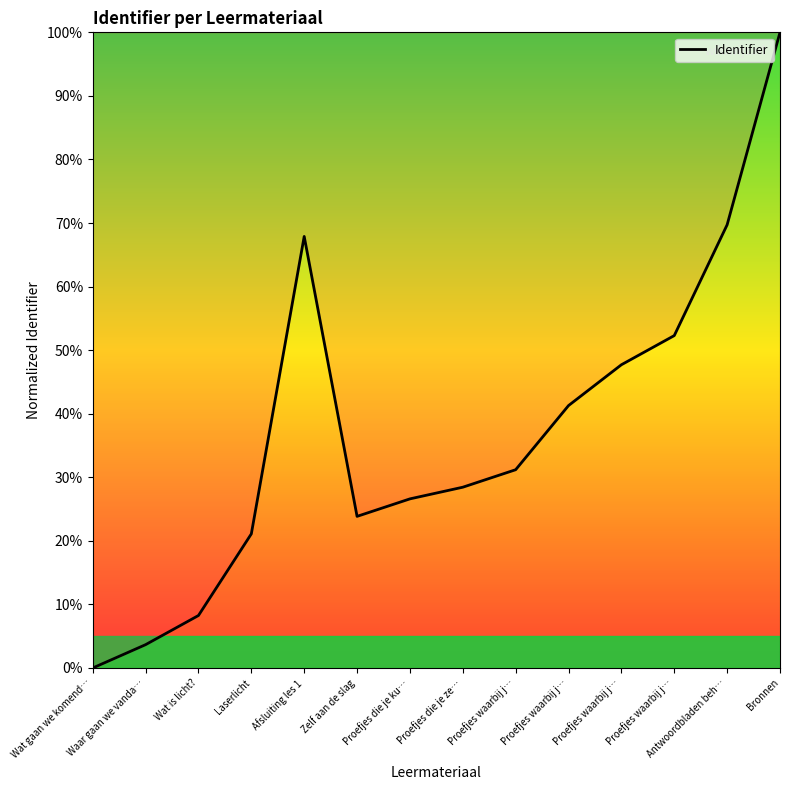

Does the chart have visible grid lines?

No